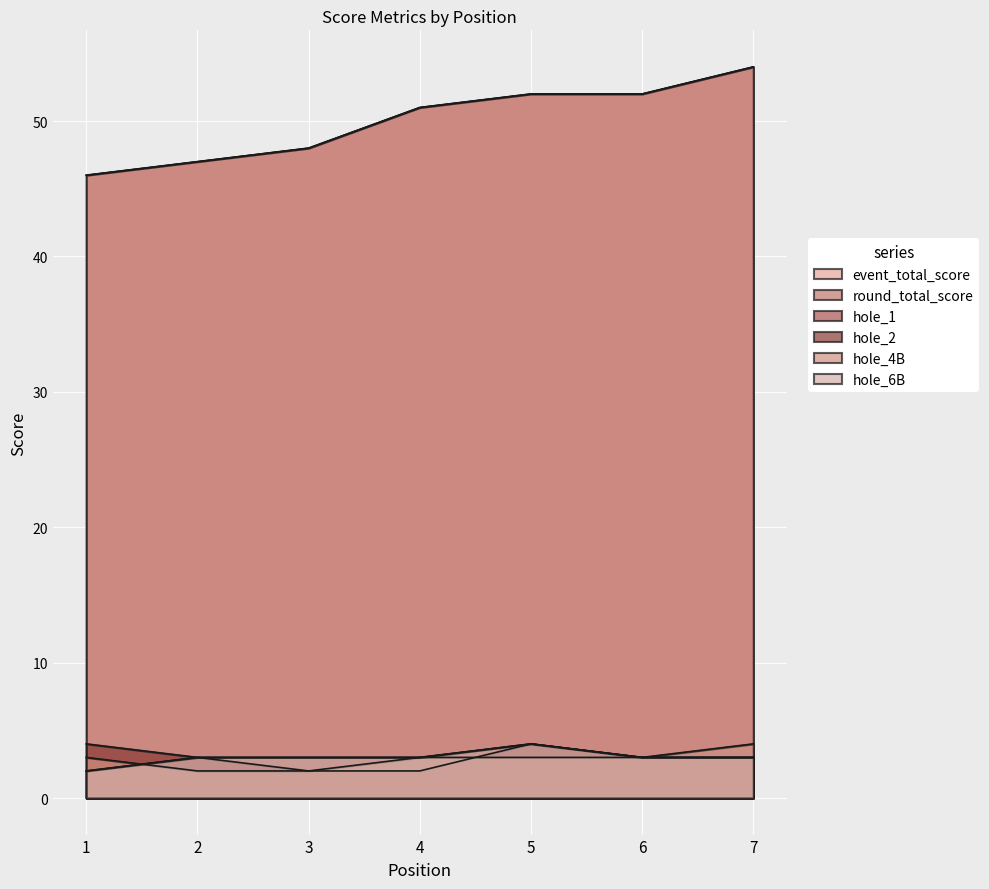

What is the smallest value displayed?

2